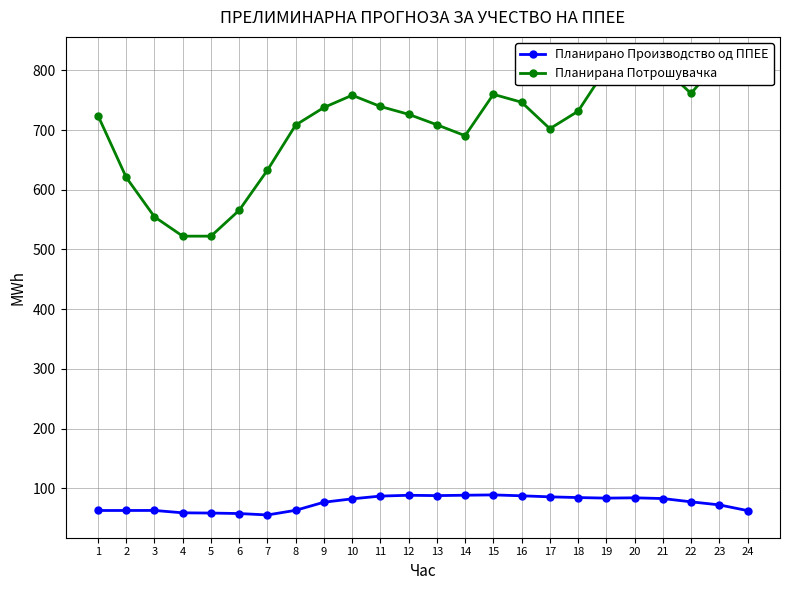

What is the lowest value of the Планирана Потрошувачка series?

522.3